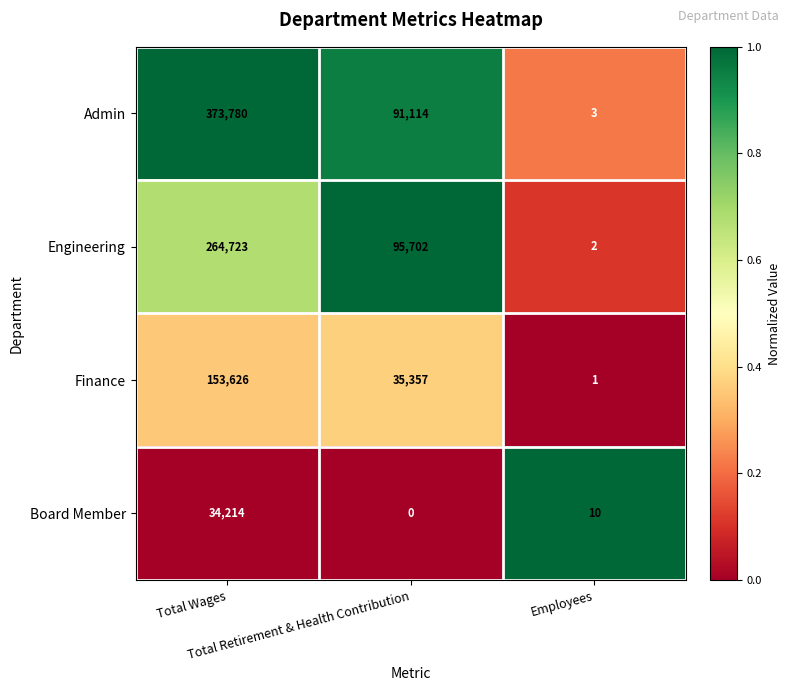

How many Admin values are between 3 and 373780?

3